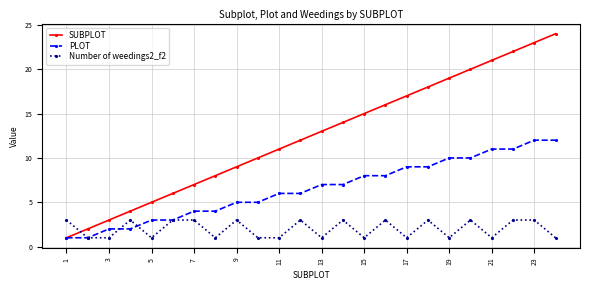

Which series has the largest total across all categories?

SUBPLOT